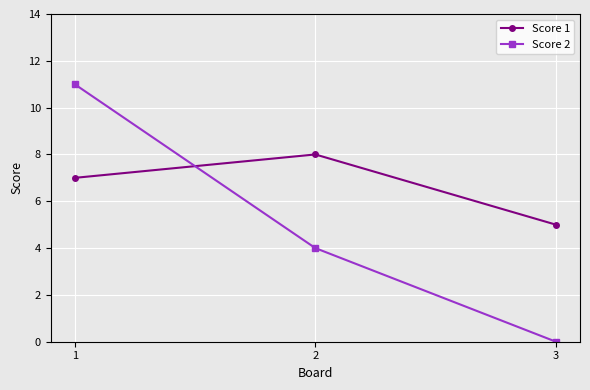

What is the difference between the maximum and minimum values in the Score 2 series?

11